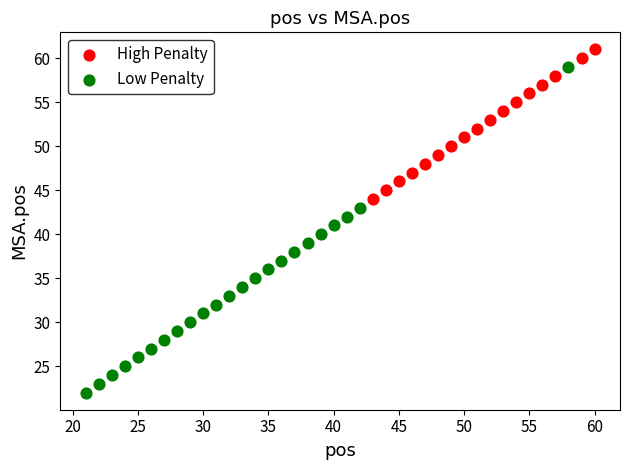

Which series has the widest spread of Y values?

Low Penalty